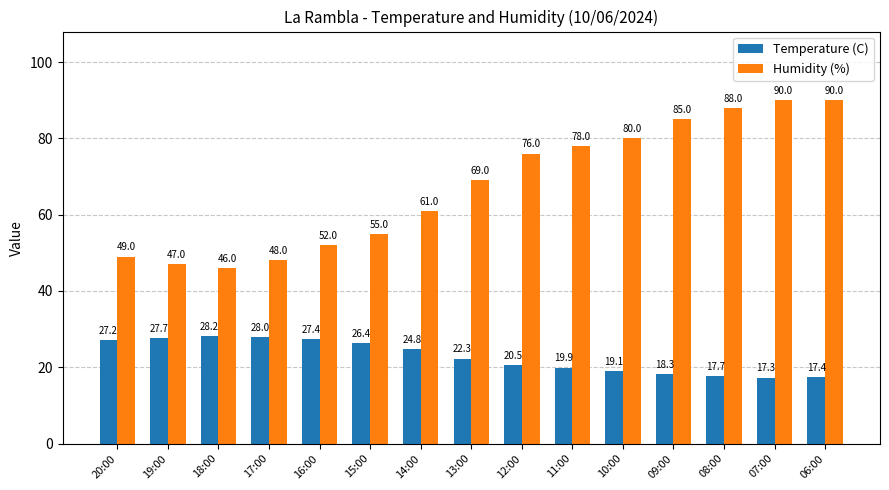

Is the value of Temperature (C) at 08:00 greater than the value of Humidity (%) at 18:00?

No